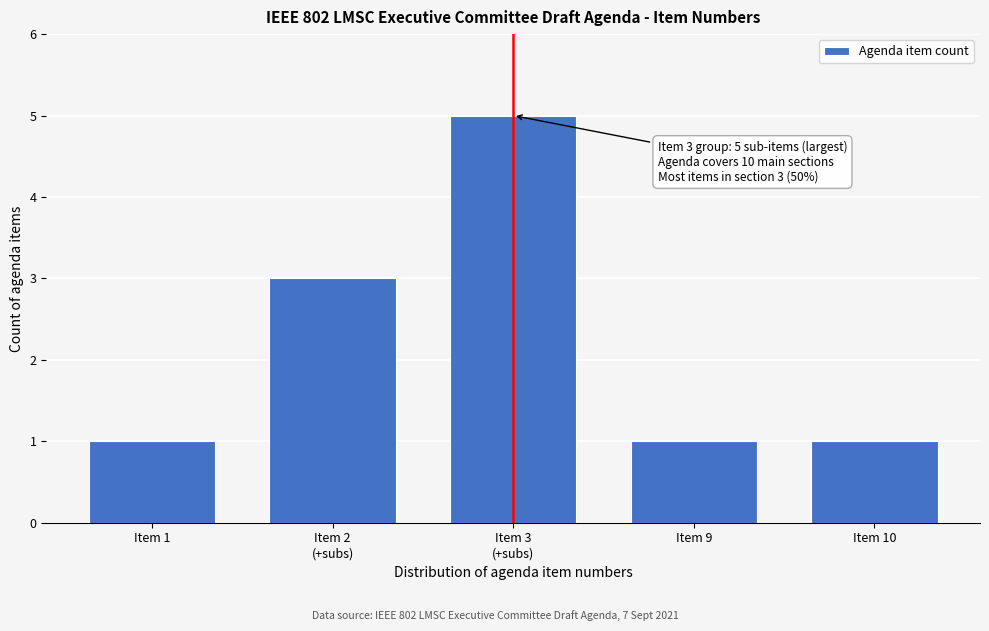

Reading left to right, list all the values displayed in this chart.

1	3	5	1	1